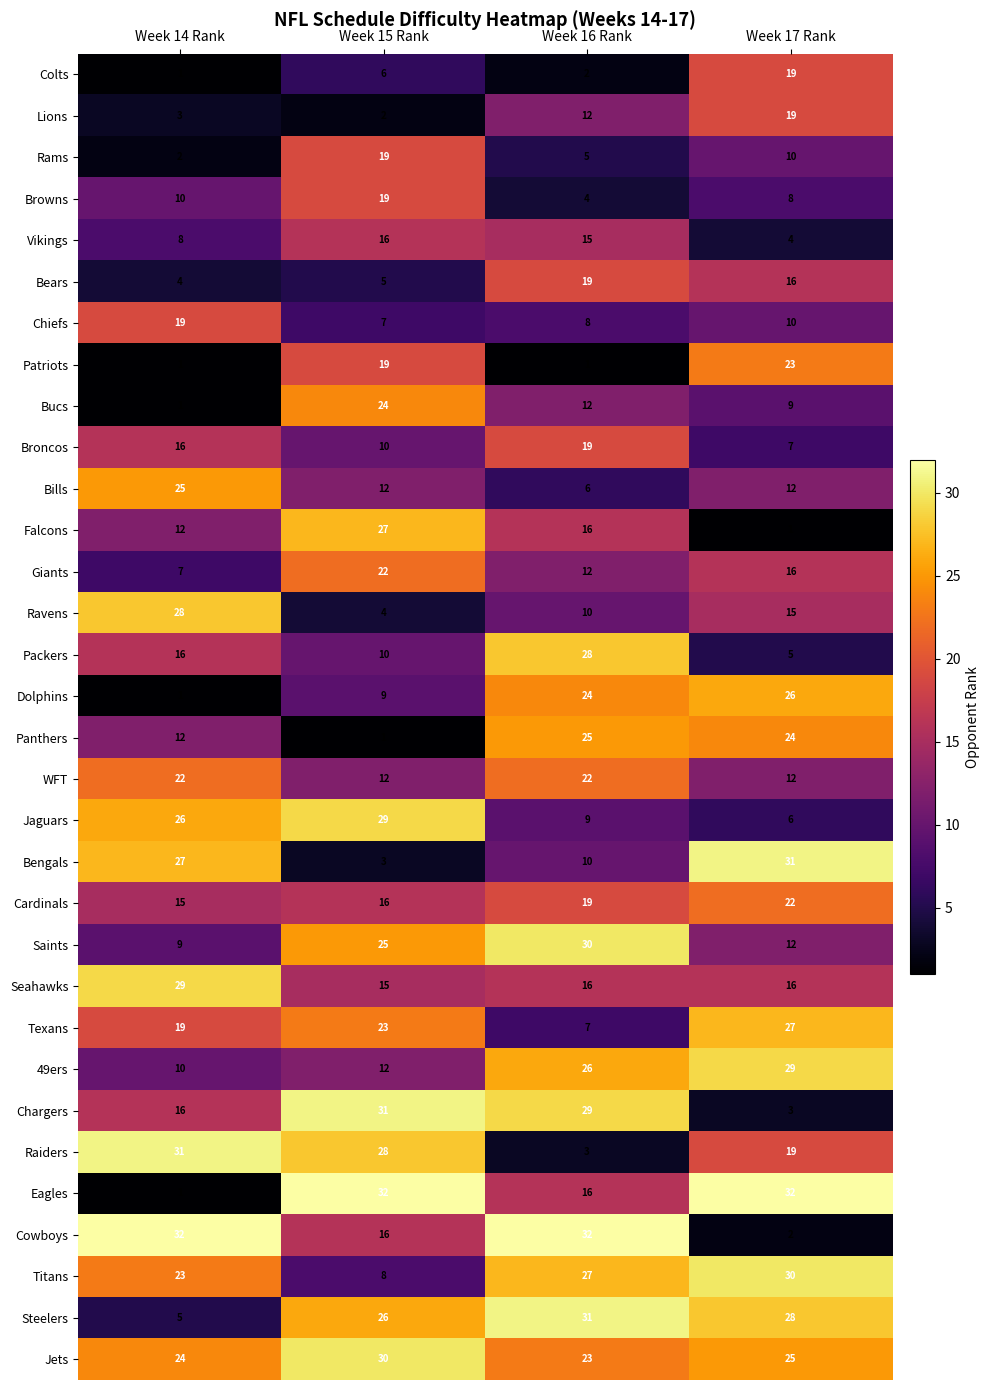

What is the approximate value of WFT at Week 17 Rank, to the nearest 5?

10